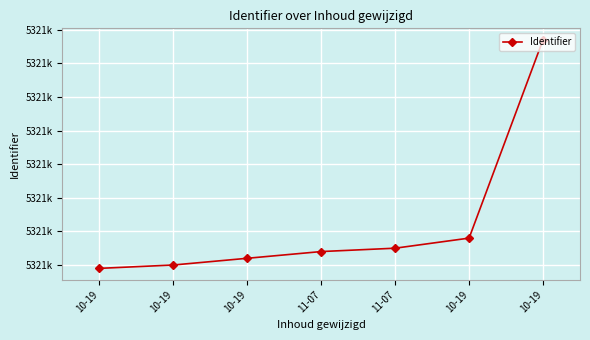

What is the change in value from 10-19 to 10-19?

+65